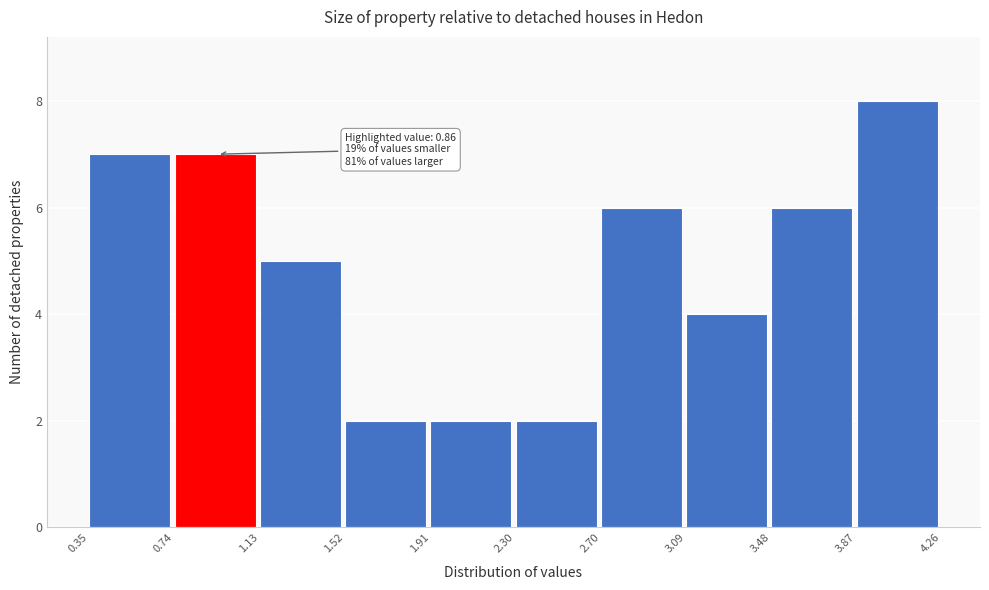

Over which range of the x-axis is the bar tallest?

3.87 to 4.26